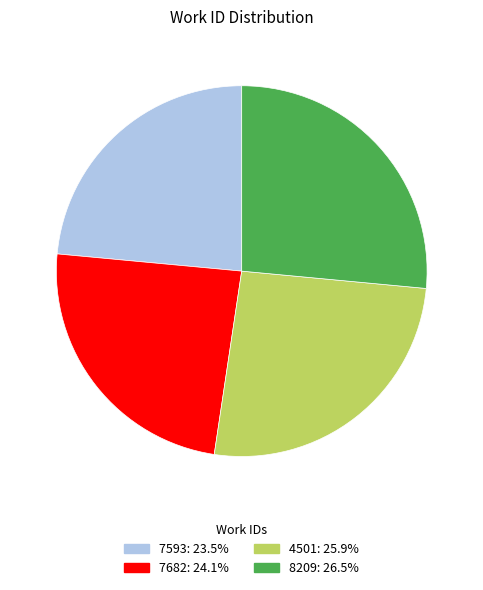

How many segments does this pie chart have?

4